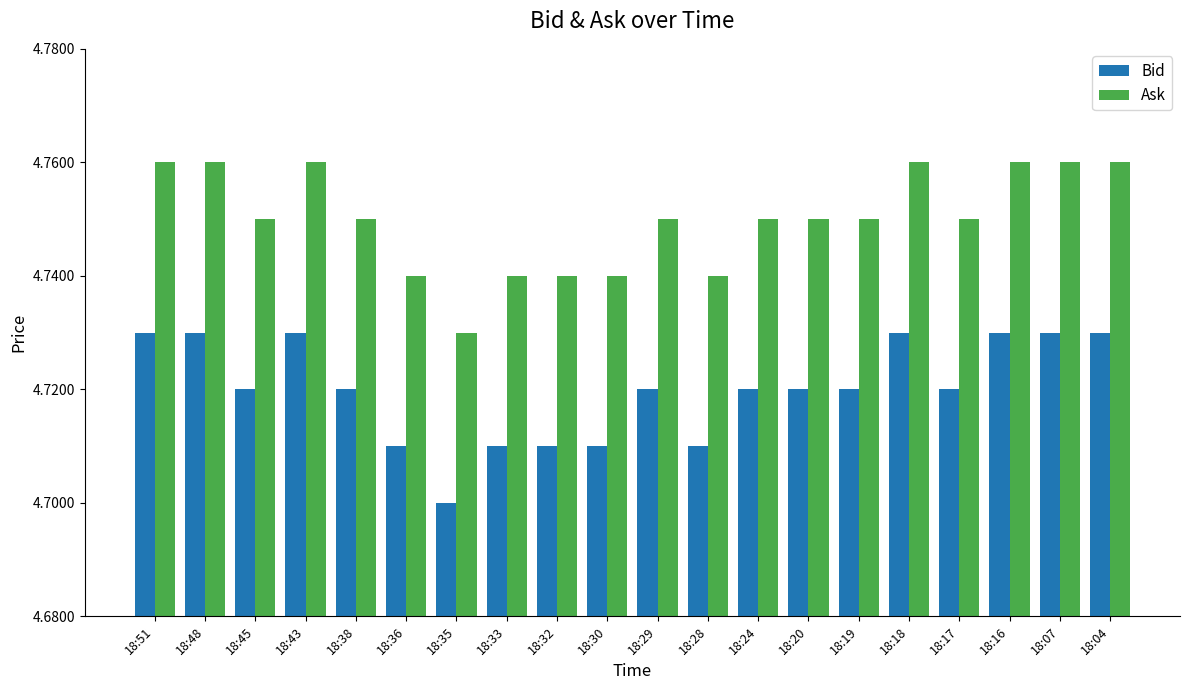

At how many categories does at least one series exceed 4?

20